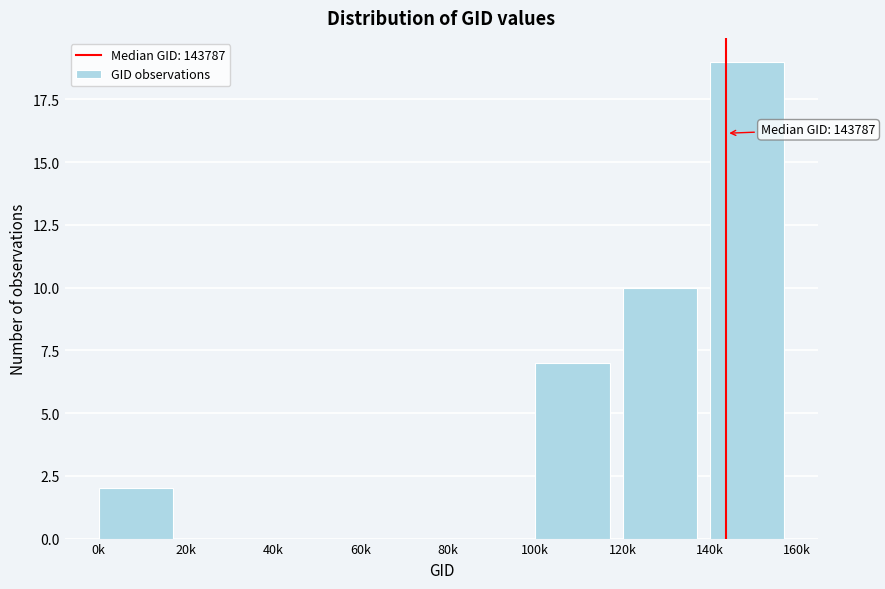

Reading left to right, transcribe all the data shown in this chart.

0k=2	20k=0	40k=0	60k=0	80k=0	100k=7	120k=10	140k=19